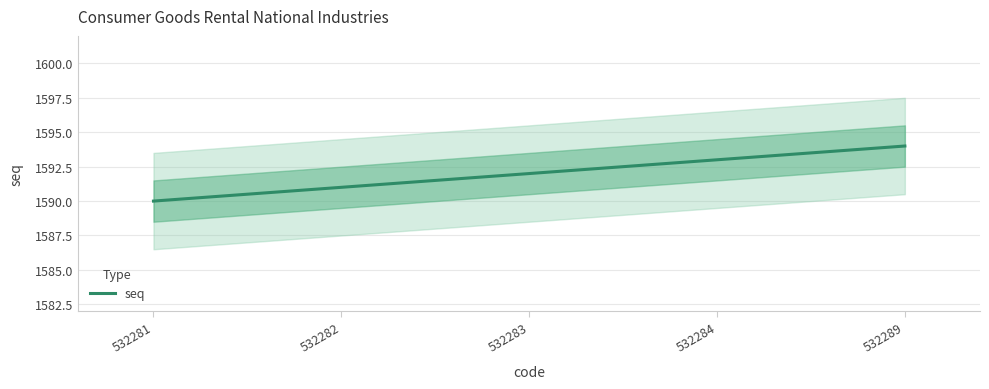

How many distinct data groups are displayed?

1